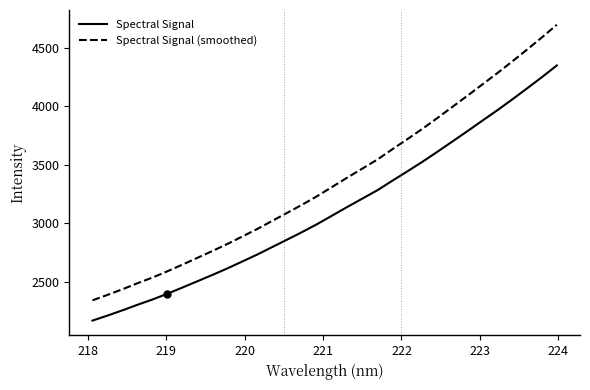

Which series has the largest total across all categories?

Spectral Signal (smoothed)